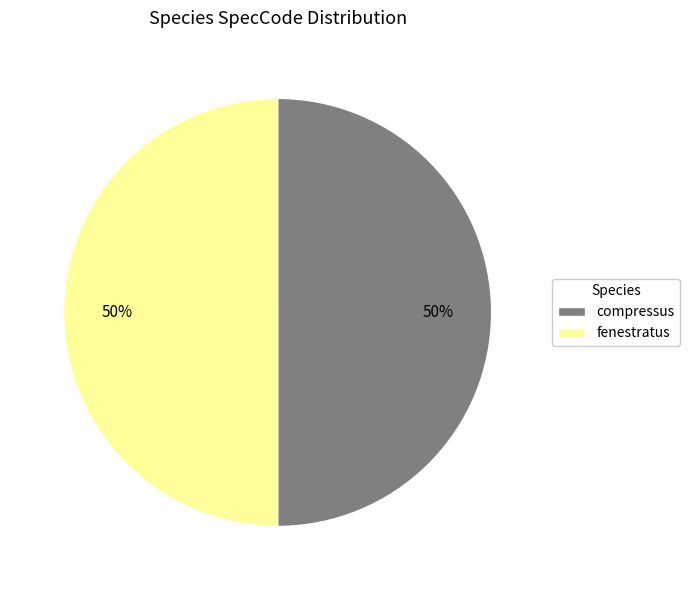

What is the ratio of the value at fenestratus to the value at compressus?

1.0